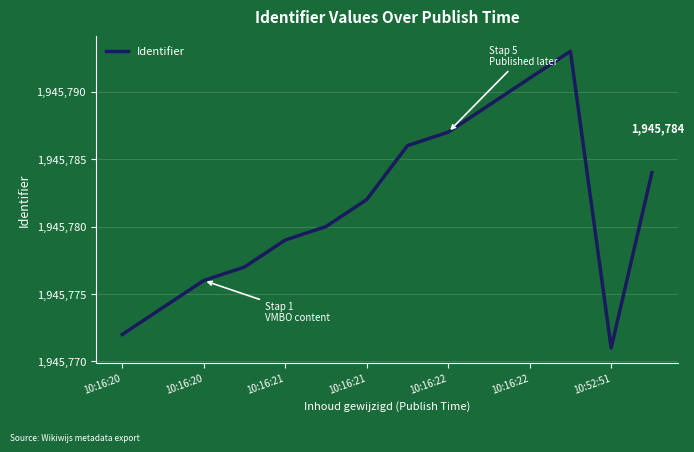

True or false: there are more than 0 points higher than both neighbors.

True